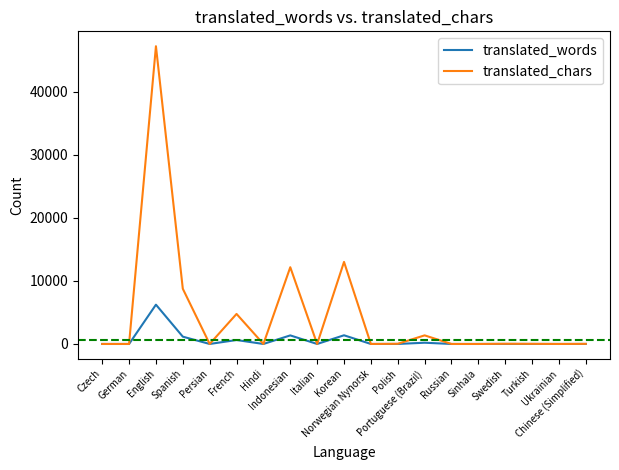

What is the greatest value displayed?

47191